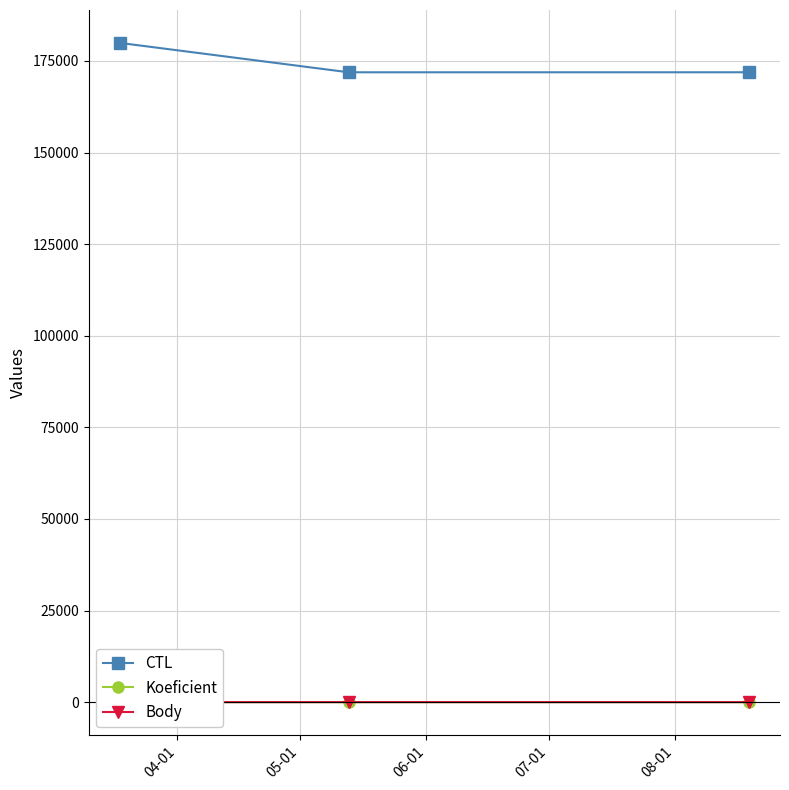

What is the lowest value of the CTL series?

171901